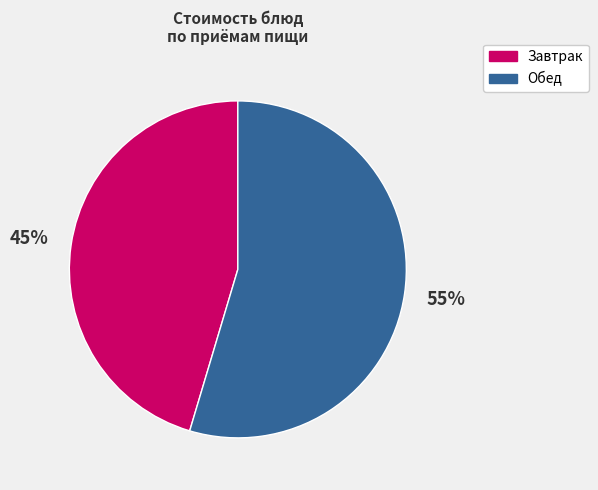

Does any single category account for the majority?

Yes